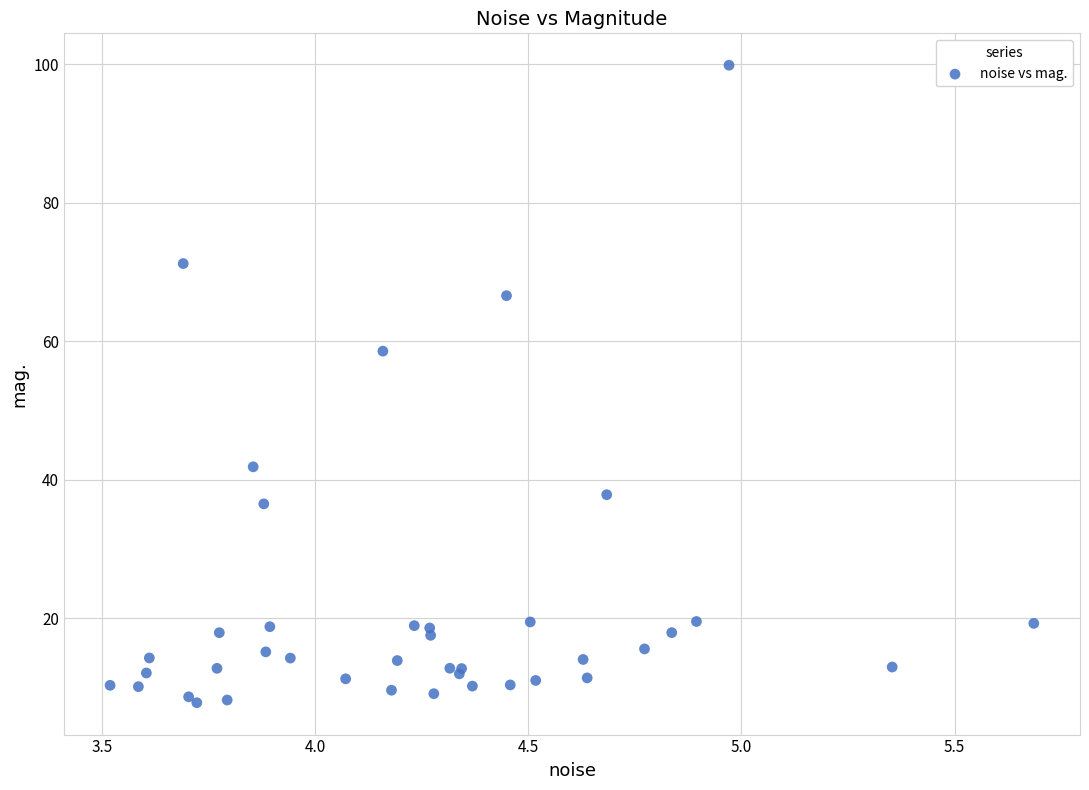

What Y value in the scatter plot is closest to 53?

58.5